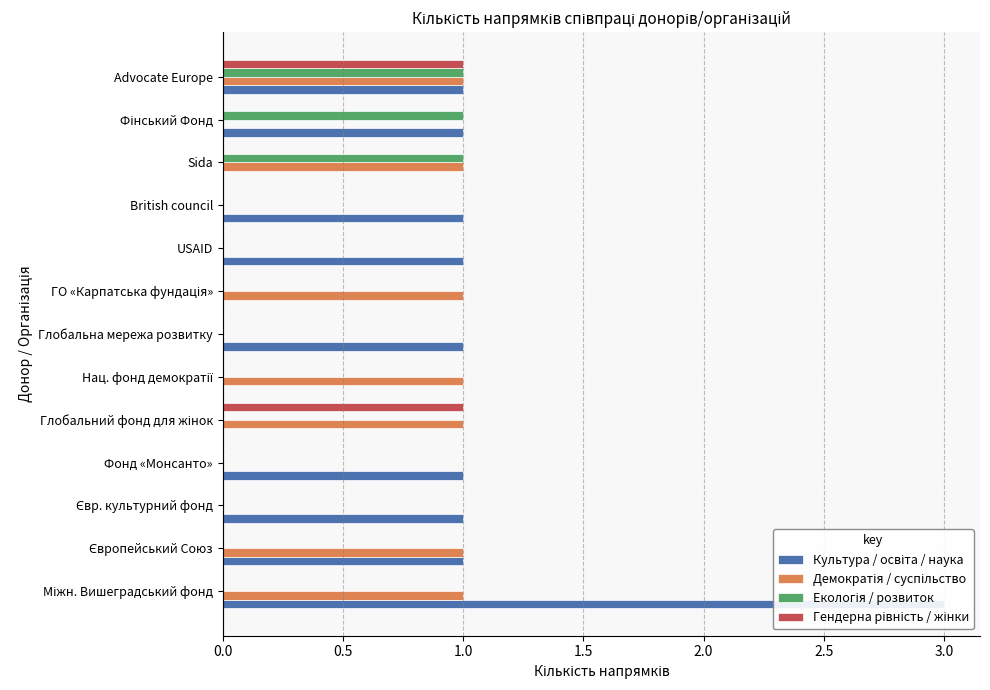

Which series has the largest total across all categories?

Культура / освіта / наука